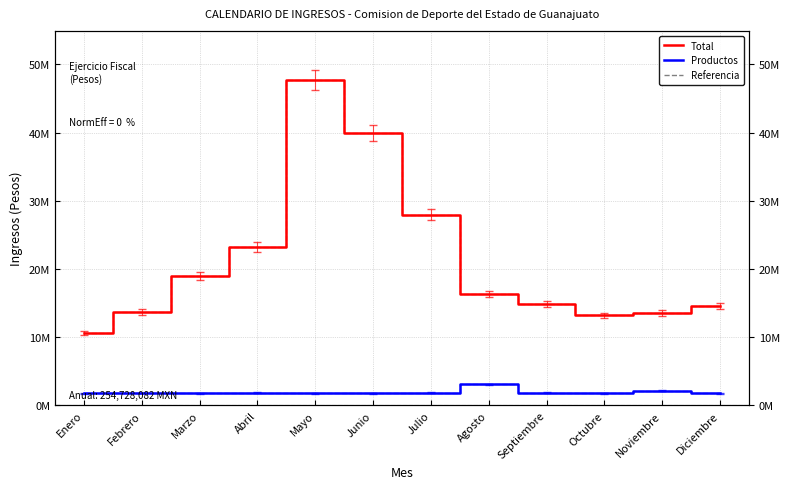

List the series in order of their overall mean, highest first.

Total, Productos